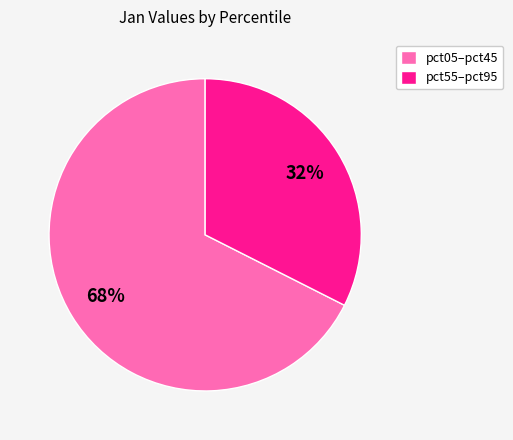

The pct55–pct95 slice represents 32% of the pie. True or false?

True